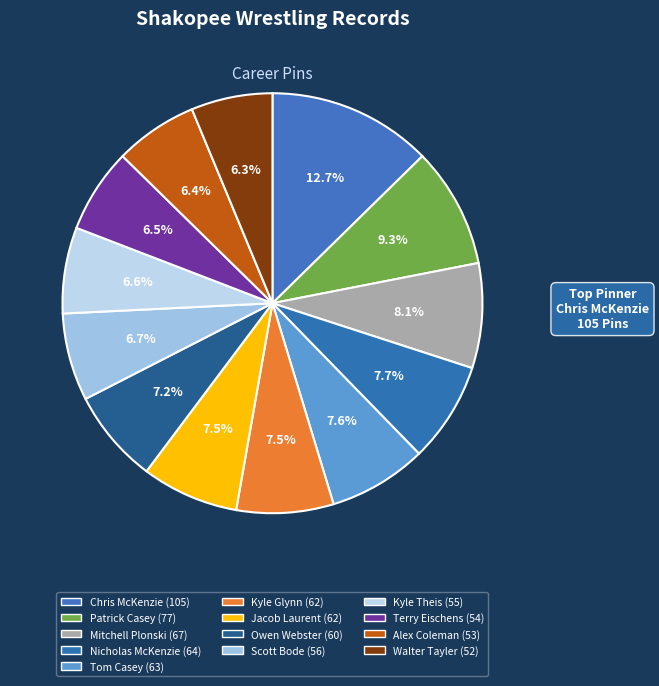

How many slices are in this pie chart?

13